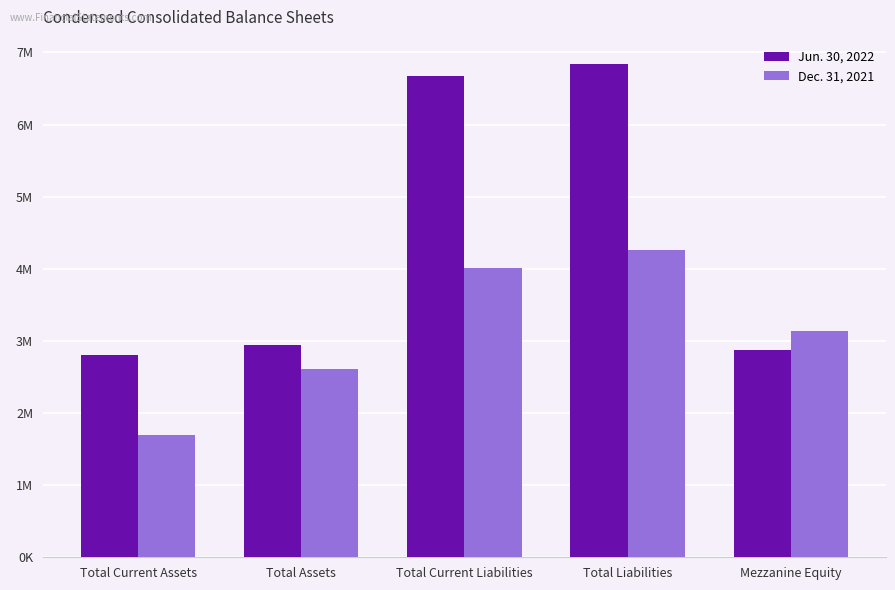

What is the total value across all series at Mezzanine Equity?

6012985